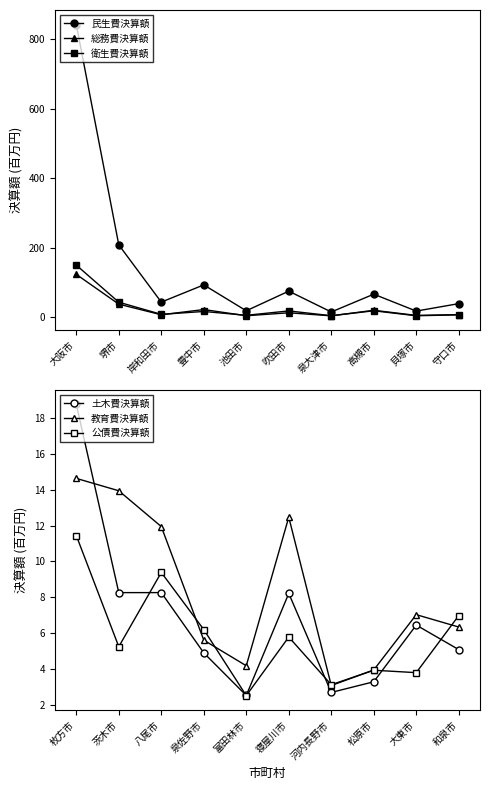

Which category has the highest value in the 民生費決算額 series?

大阪市